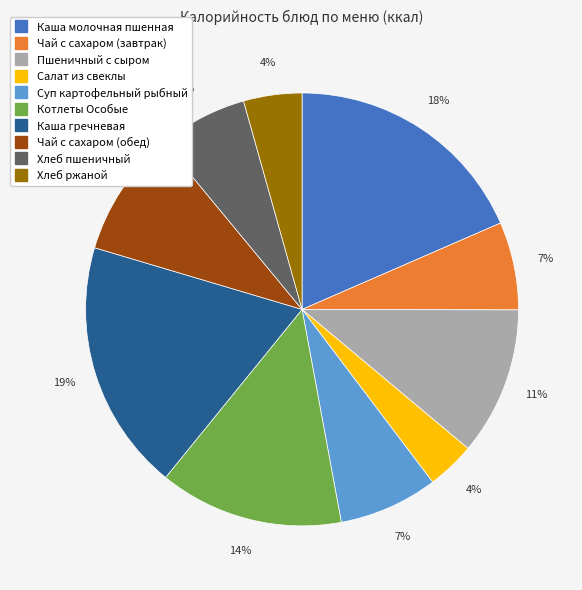

How many segments does this pie chart have?

10